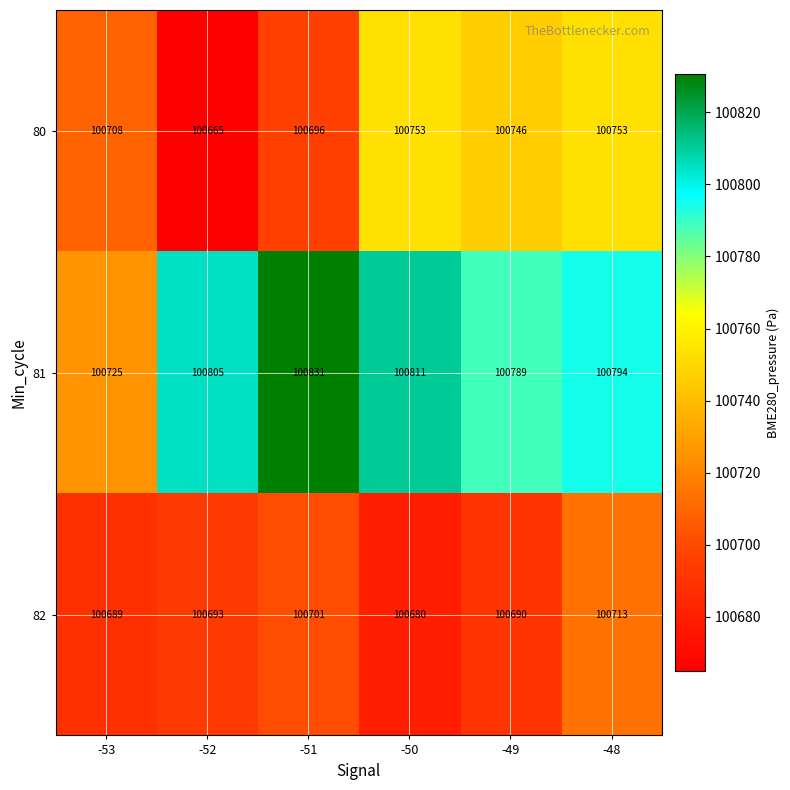

Which series has the widest spread of values?

81